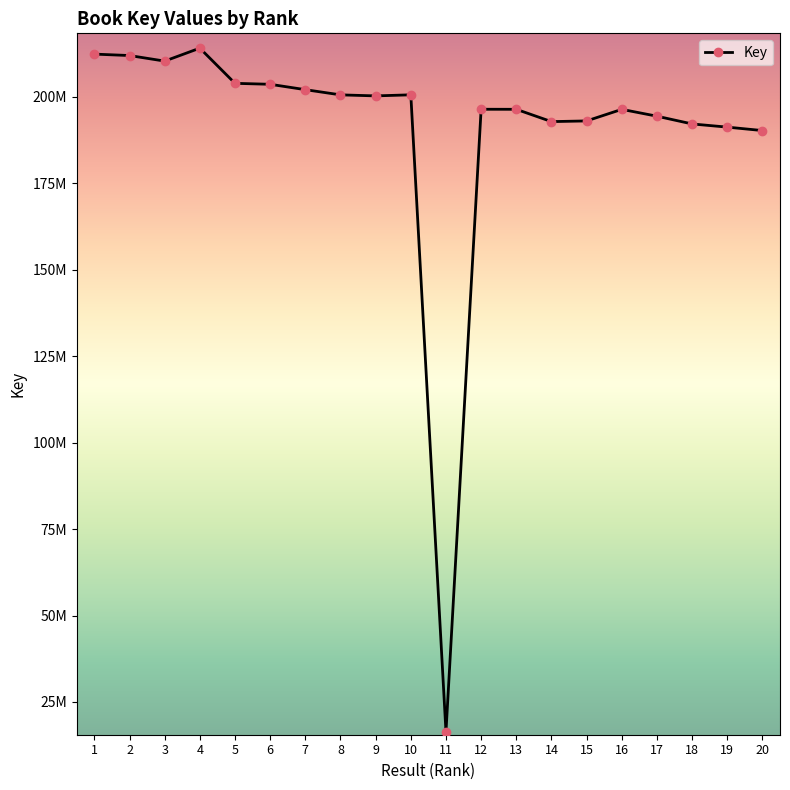

Reading left to right, what are all the values shown in this chart?

212393822	211979158	210371269	214120230	203942198	203664459	202109285	200605565	200308830	200618832	16352240	196444912	196429160	192867881	193067433	196414093	194435919	192195649	191275915	190281345